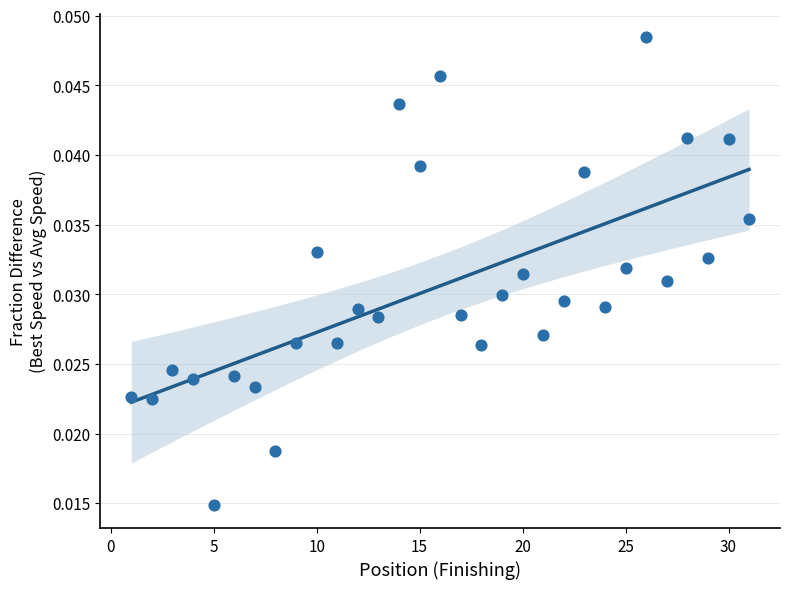

What is the range of X values (max minus min)?

30.0